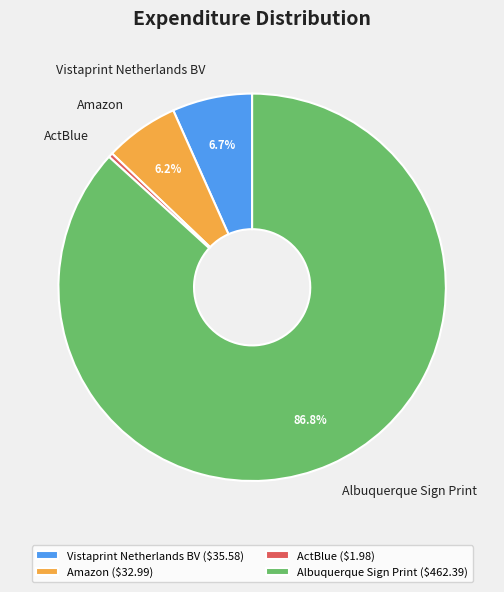

How many slices are in this pie chart?

4